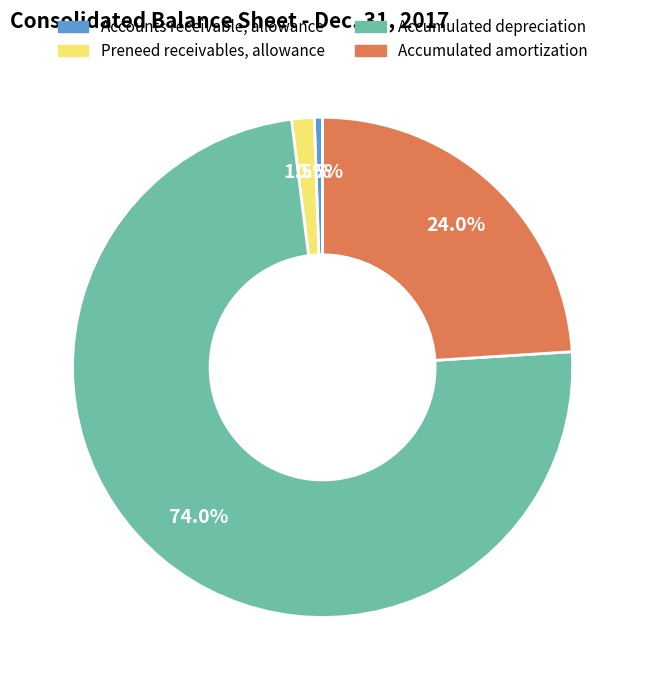

Do Preneed receivables, allowance and Accumulated depreciation together represent more than half of the pie?

Yes